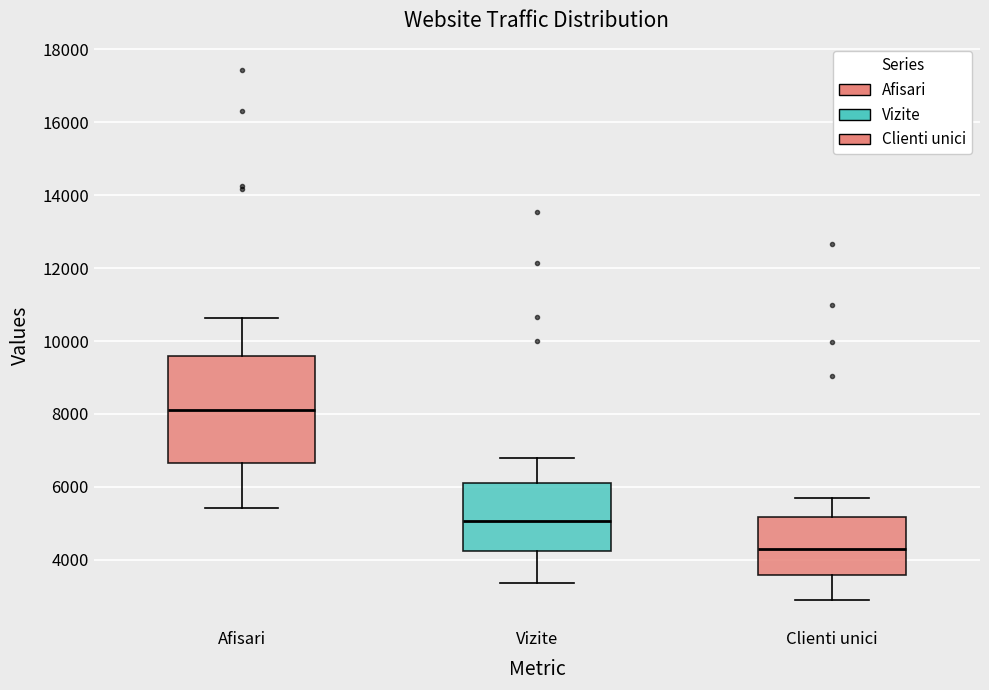

Where does the upper whisker of the box for Vizite end on the y-axis? The values are not printed on the chart, so give them approximately, as read against the axis.

6800